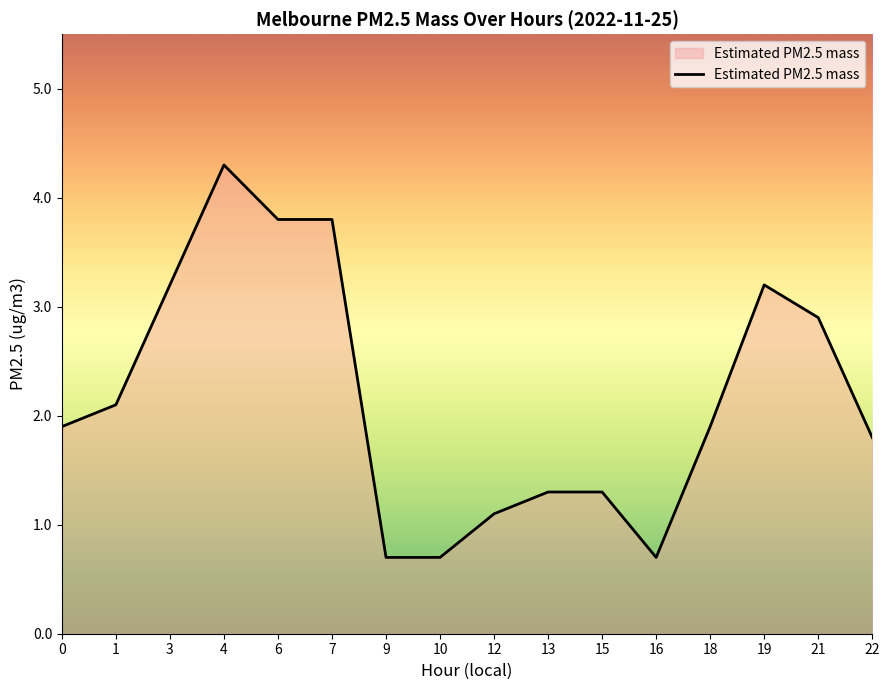

What is the minimum value shown in the chart?

0.7